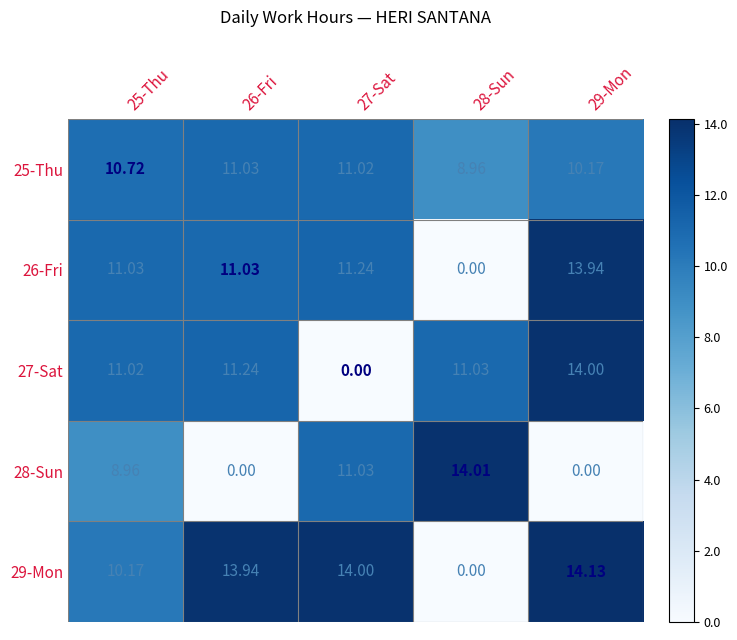

Is the value of 28-Sun at 27-Sat greater than the value of 29-Mon at 25-Thu?

Yes